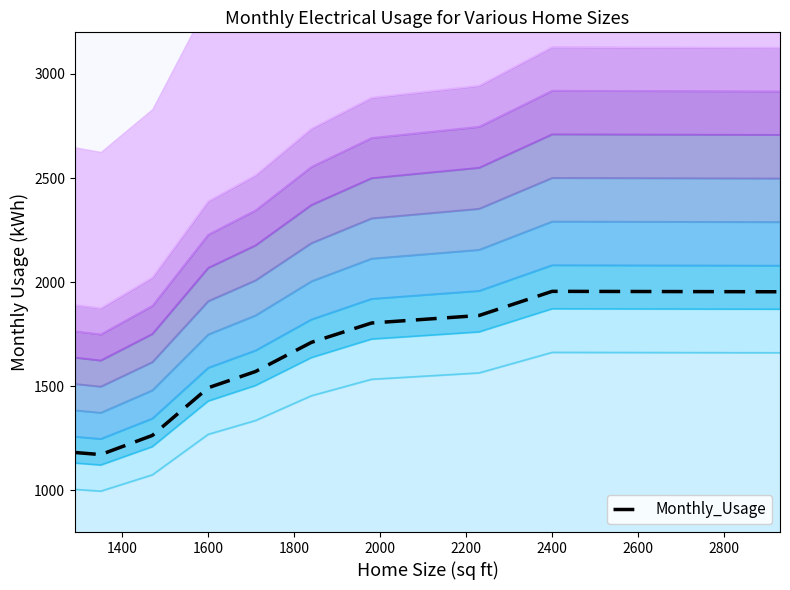

How many interior local valleys (lower than both neighbors) does the data have?

1